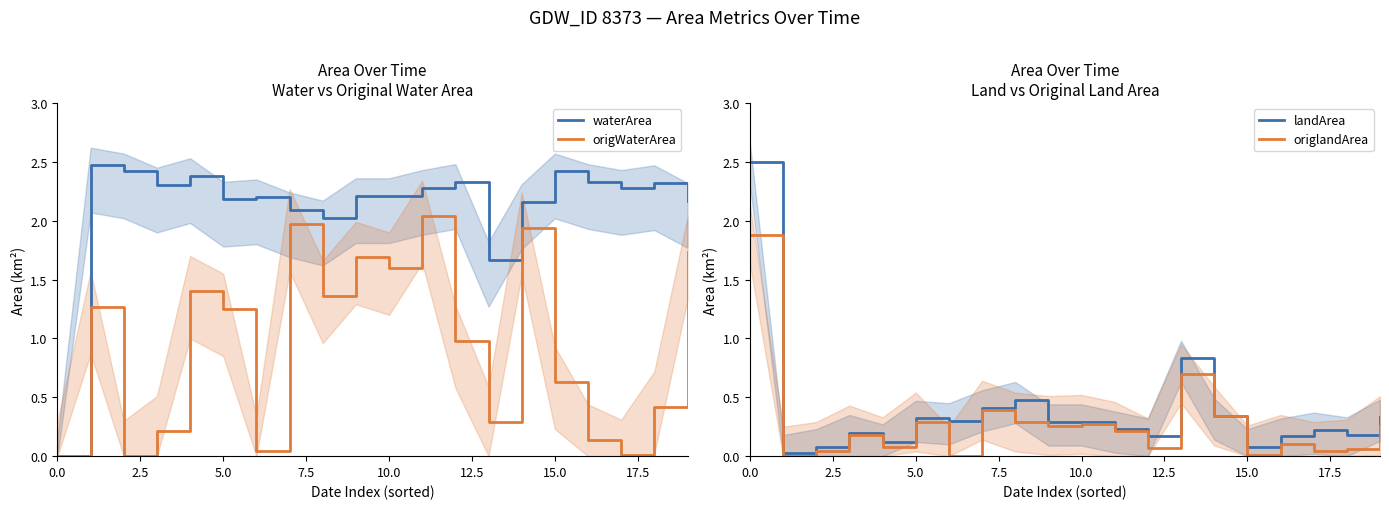

Is it true that waterArea equals 3.6 at 15.0?

False